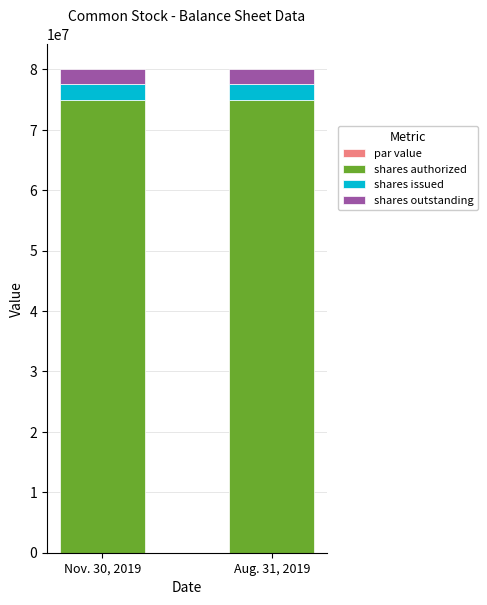

The shares authorized series shows 51876026.1 at Nov. 30, 2019. True or false?

False